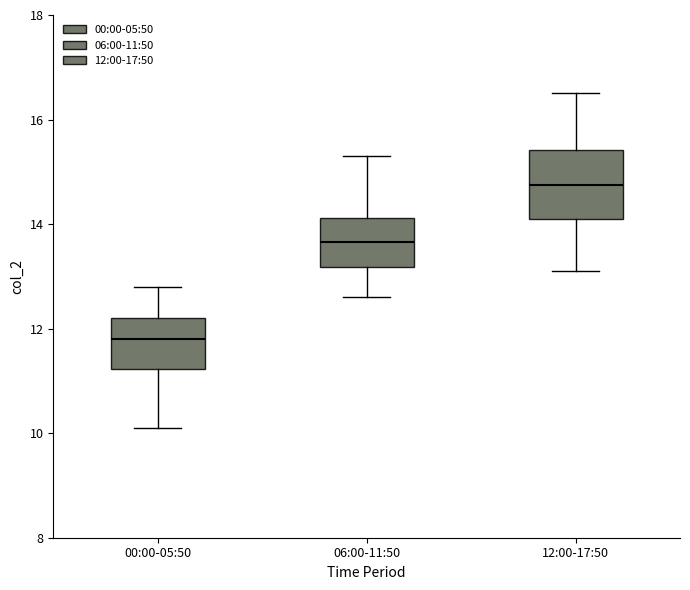

Which box's median line is the highest?

12:00-17:50